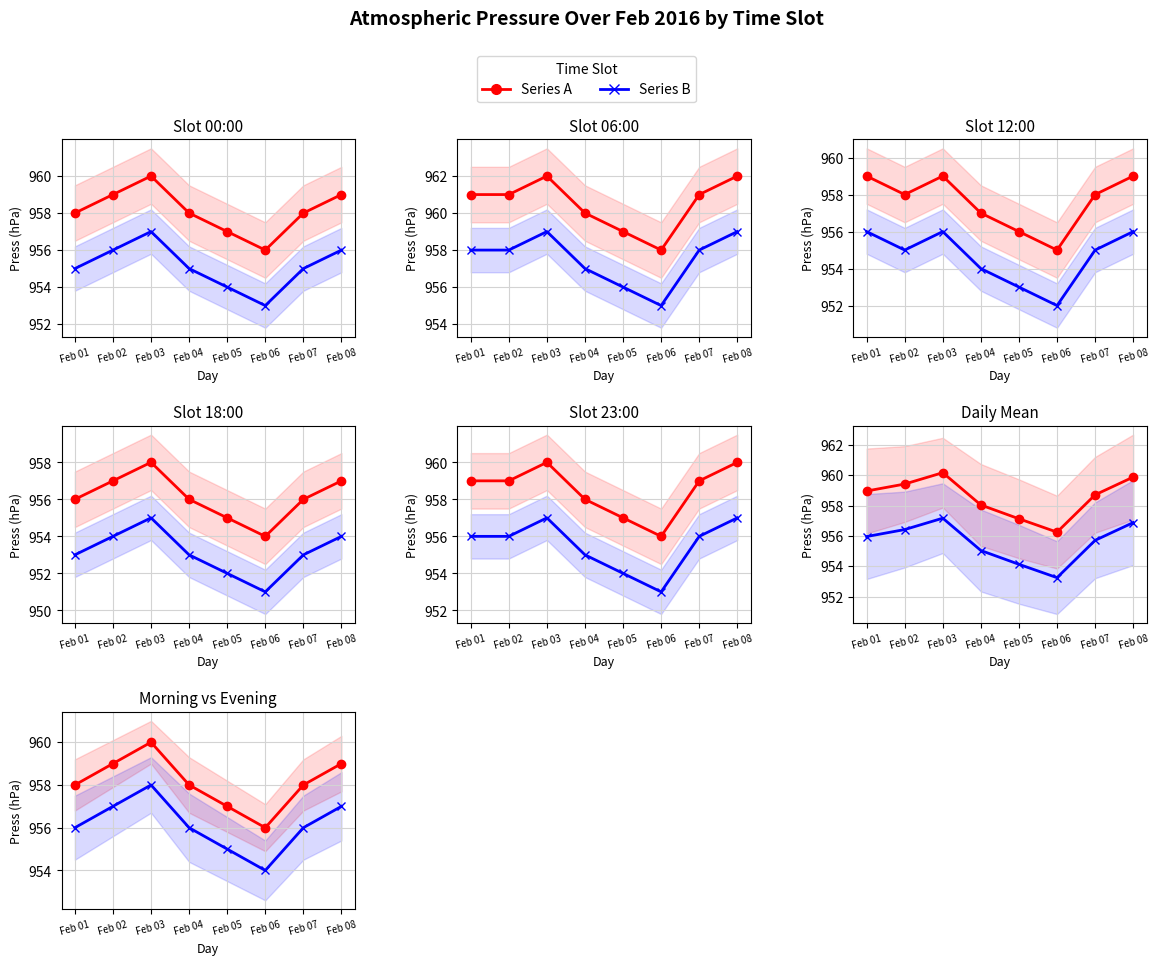

What is the value of the 06:00 point at the 2nd from the left?

961